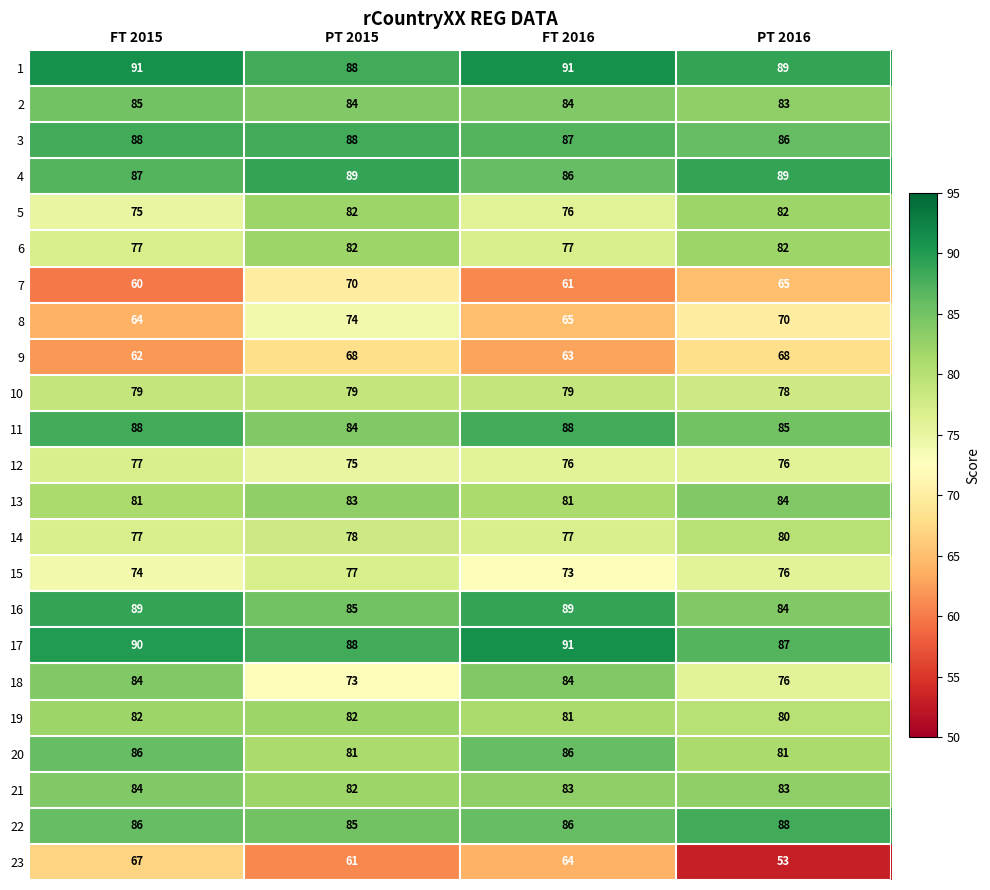

Is the value of 6 at FT 2016 greater than the value of 3 at FT 2015?

No